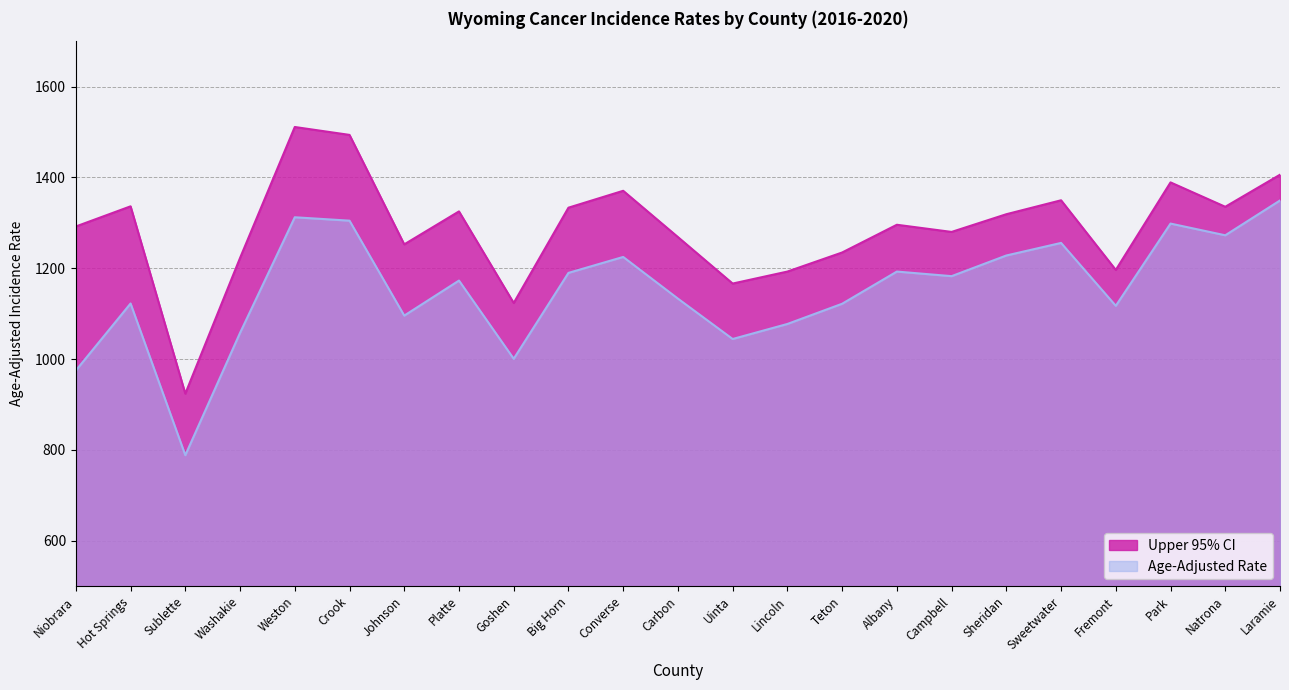

How many interior local peaks does the Age-Adjusted Rate series have?

7